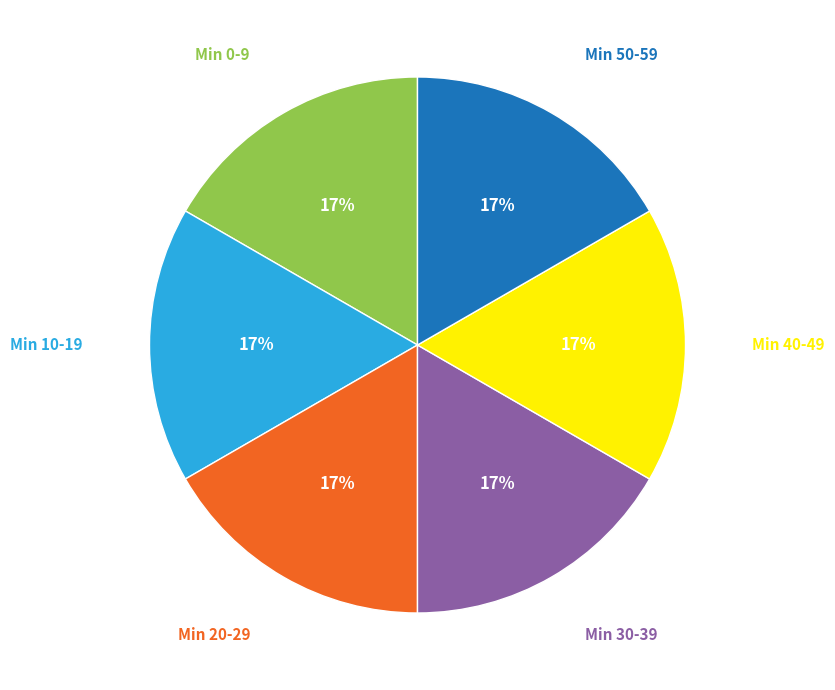

Is there a majority slice in this chart?

No